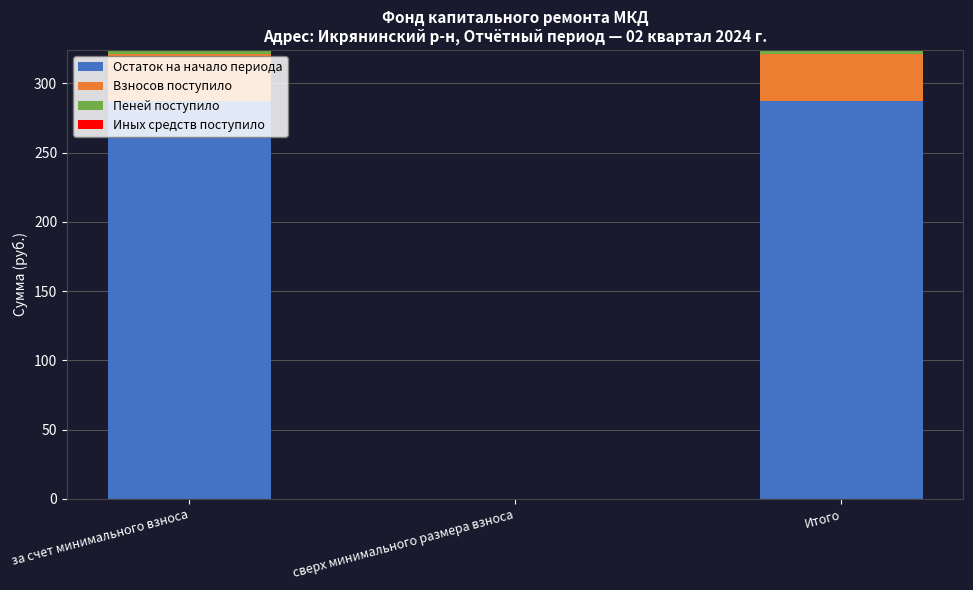

True or false: Остаток на начало периода has a value of 287.5 at Итого.

True